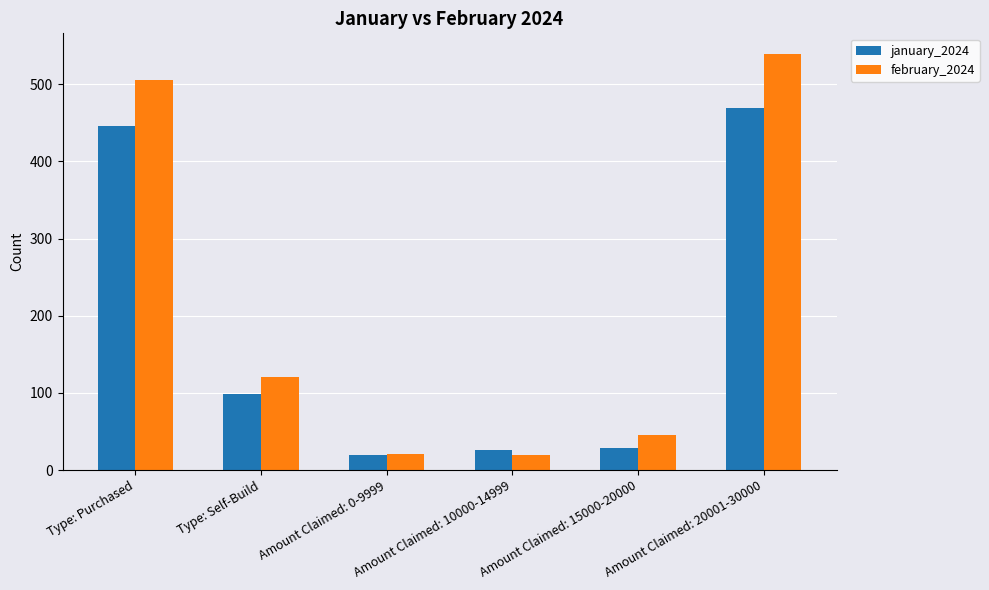

How many groups of bars are there?

6